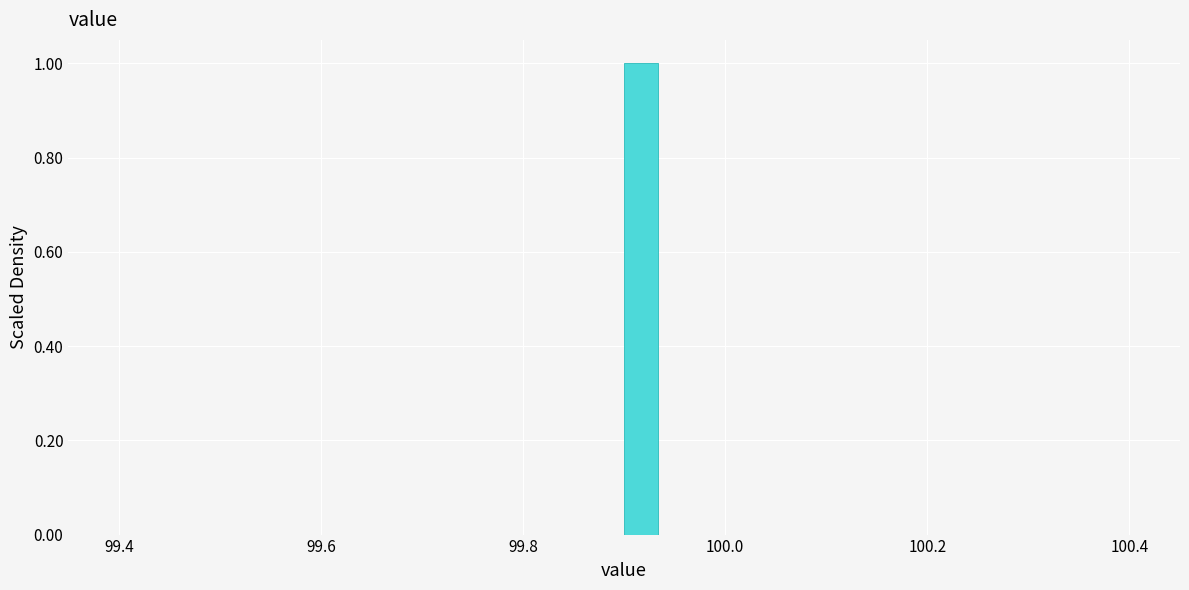

Read against the x-axis, roughly where is the centre of the tallest bar?

99.92